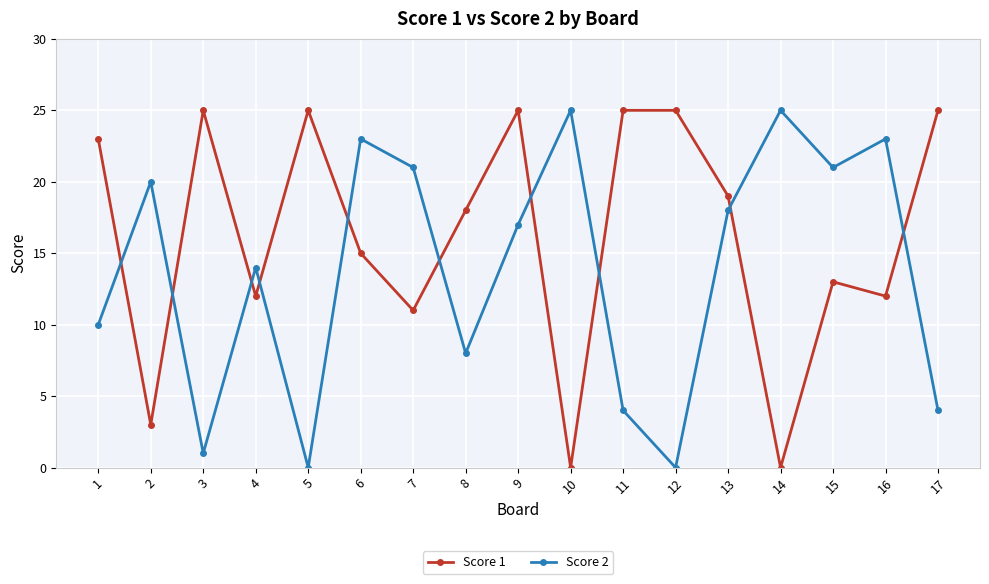

What is the difference between the maximum and second lowest values in the Score 2 series?

25